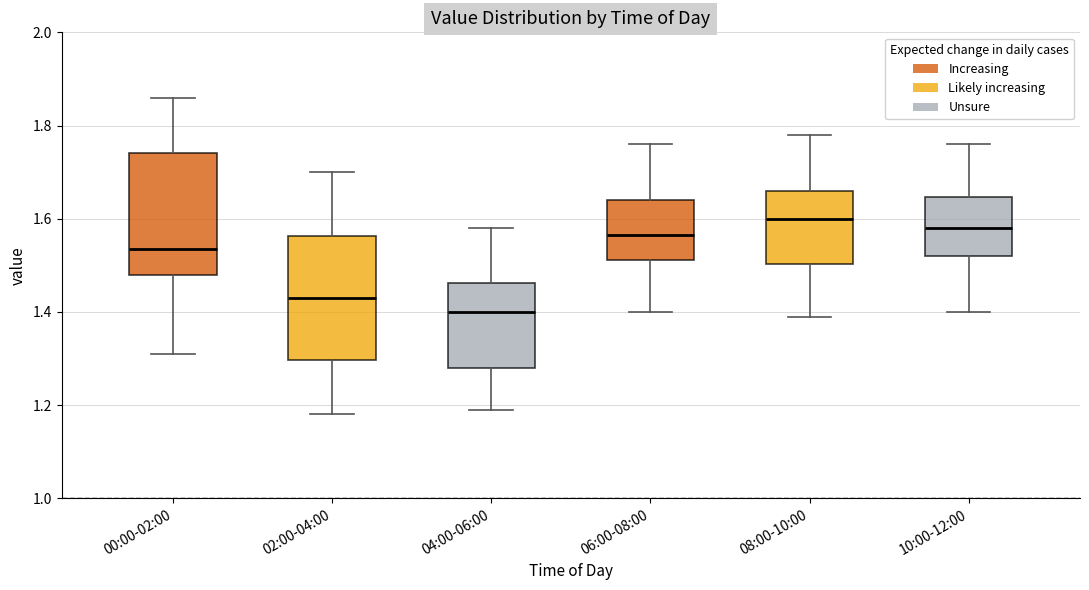

Reading left to right, transcribe this box plot: for each box, give where its median line is, the range the box spans, and where its two whiskers end, as read against the y-axis. The values are not printed on the chart, so give them approximately, as read against the axis.

00:00-02:00: median 1.54, box 1.48 to 1.74, whiskers 1.32 to 1.86
02:00-04:00: median 1.44, box 1.30 to 1.56, whiskers 1.18 to 1.70
04:00-06:00: median 1.40, box 1.28 to 1.46, whiskers 1.20 to 1.58
06:00-08:00: median 1.56, box 1.52 to 1.64, whiskers 1.40 to 1.76
08:00-10:00: median 1.60, box 1.50 to 1.66, whiskers 1.40 to 1.78
10:00-12:00: median 1.58, box 1.52 to 1.64, whiskers 1.40 to 1.76